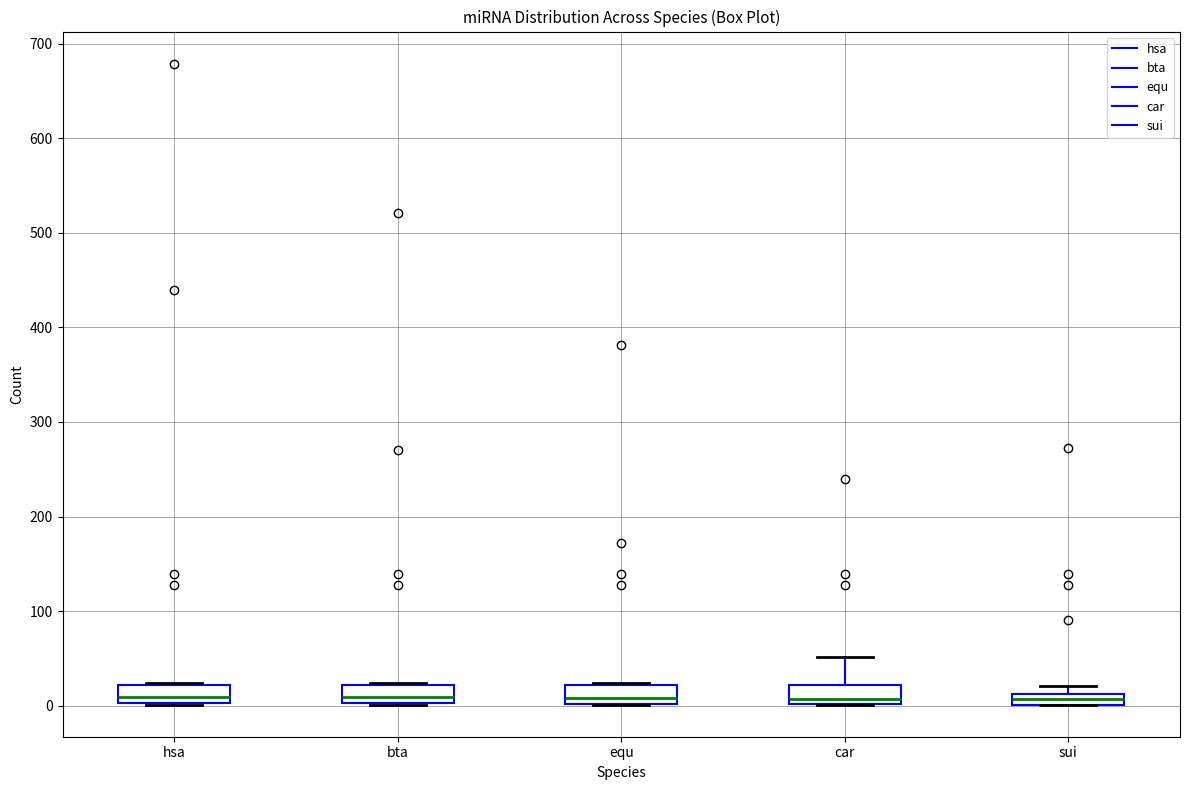

Where is the upper edge of the box for sui on the y-axis? The values are not printed on the chart, so give them approximately, as read against the axis.

10